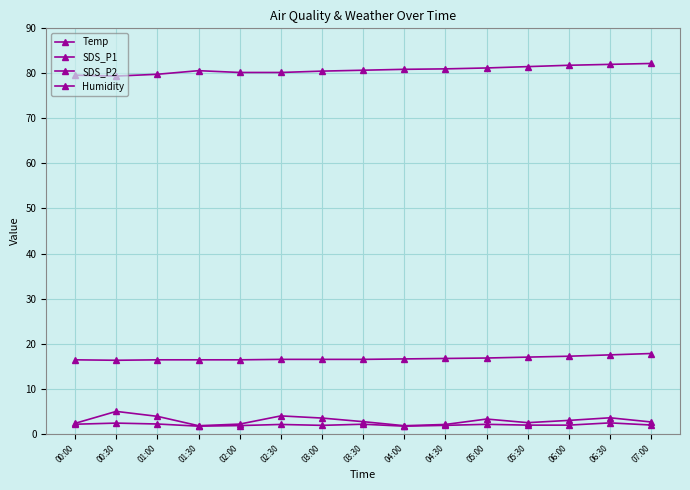

Does the chart have visible grid lines?

Yes